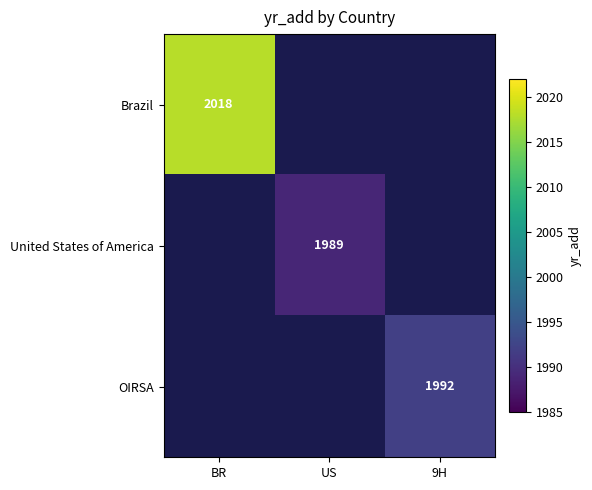

Is it true that OIRSA equals 3040.4 at 9H?

False